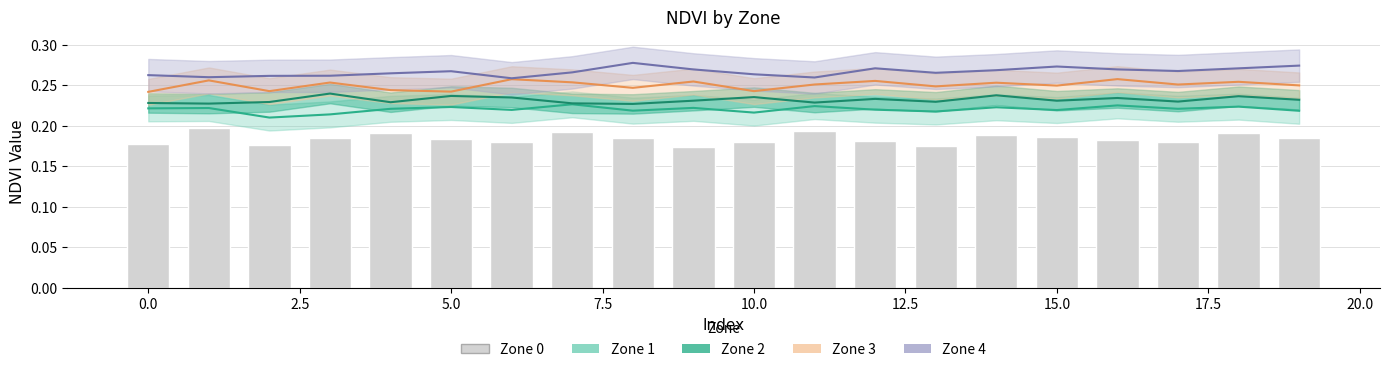

Reading right to left, what are all the values shown in this chart?

0.2	0.2	0.2	0.2	0.2	0.2	0.2	0.2	0.2	0.2	0.2	0.2	0.2	0.2	0.2	0.2	0.2	0.2	0.2	0.2